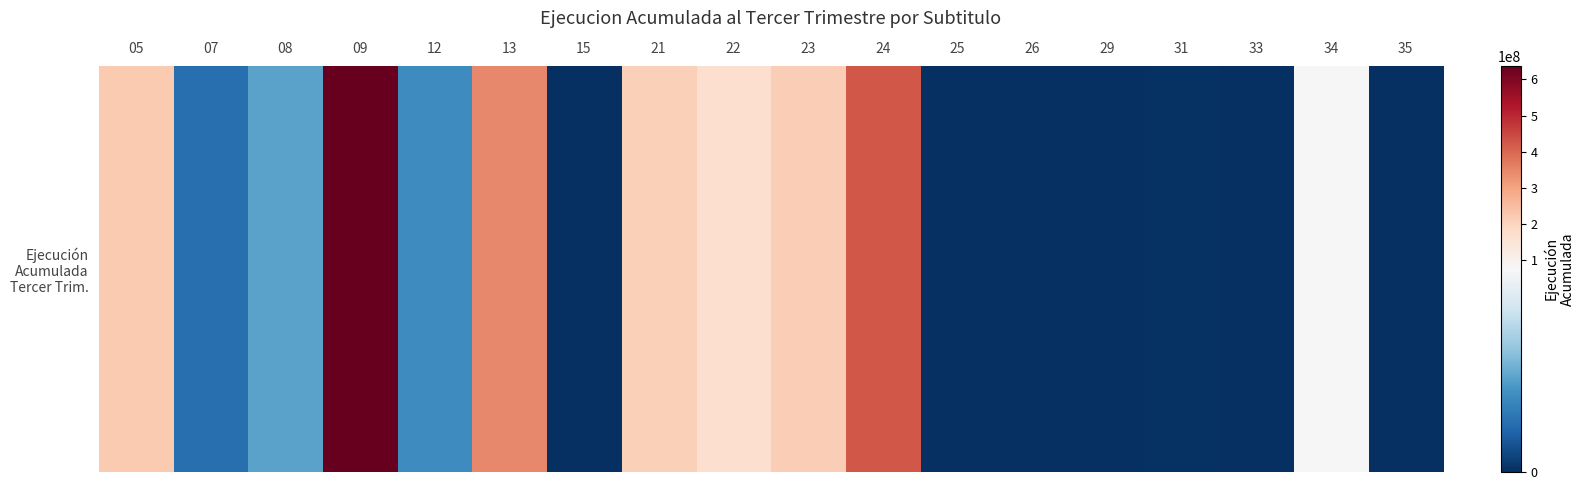

How many data points are above 35196919?

8